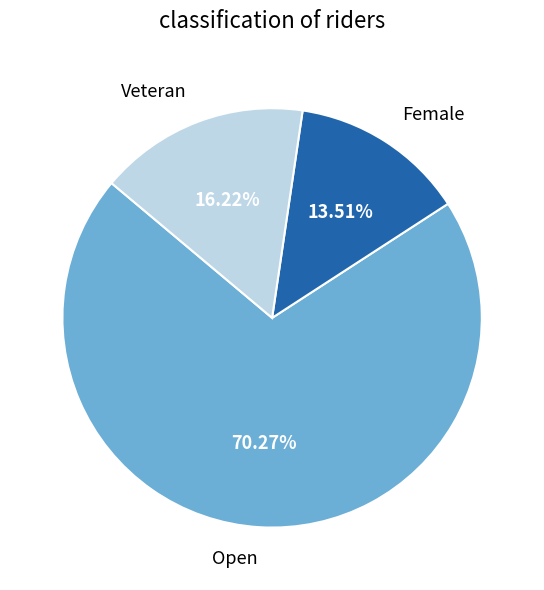

To the nearest percent, what is the average slice percentage?

33%